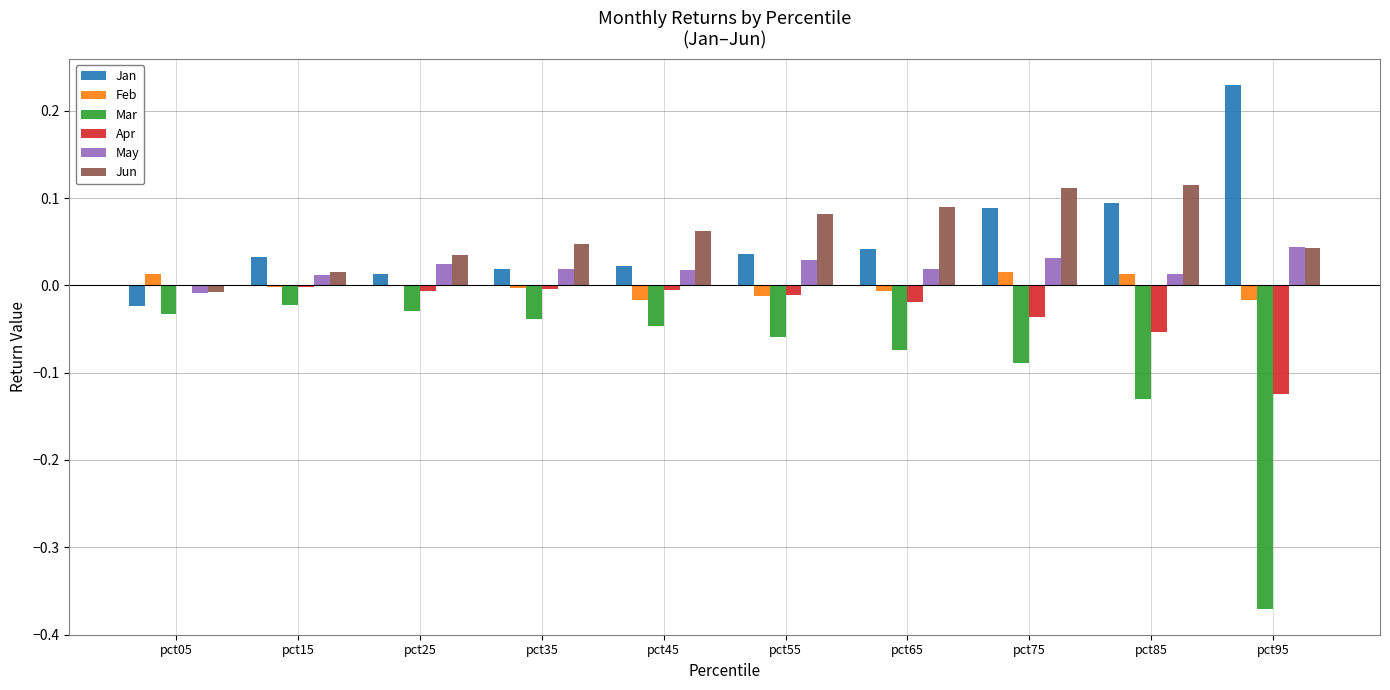

Is it true that Jun equals 0.1 at pct85?

True